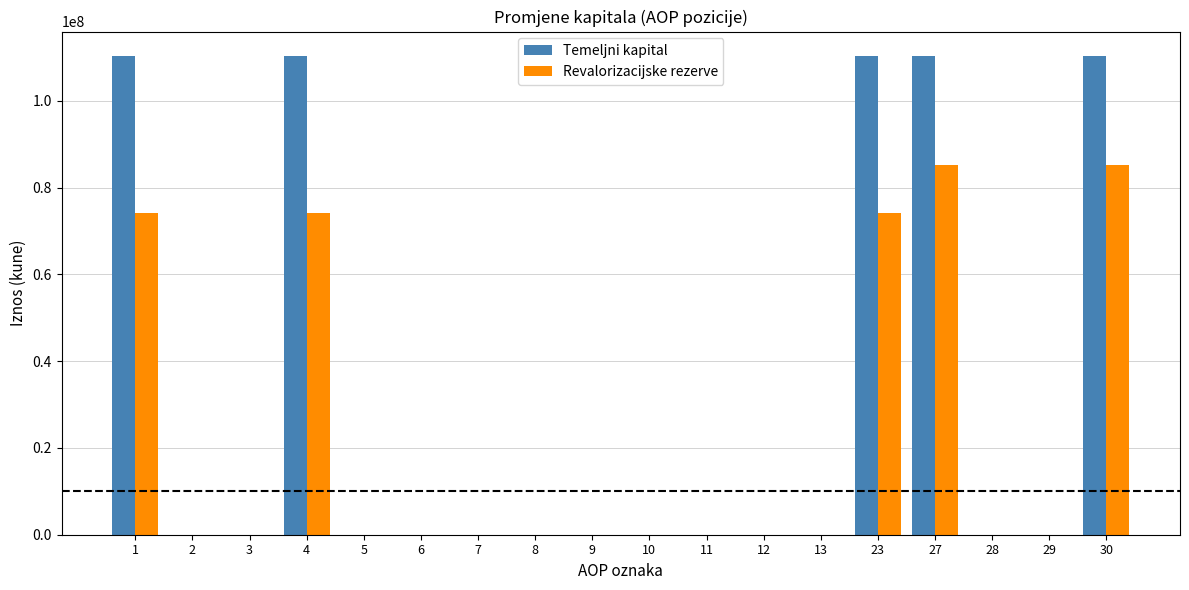

Which series has the largest total across all categories?

Temeljni kapital